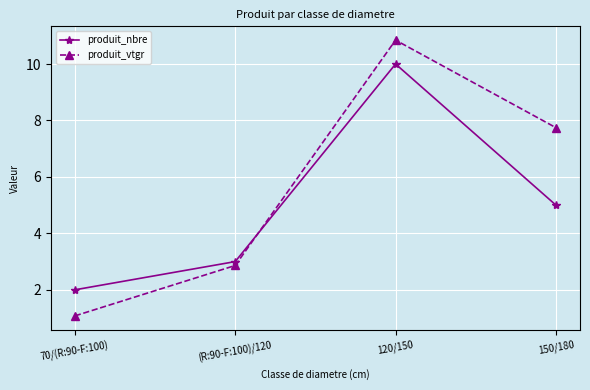

True or false: produit_vtgr and produit_nbre cross at least once.

True